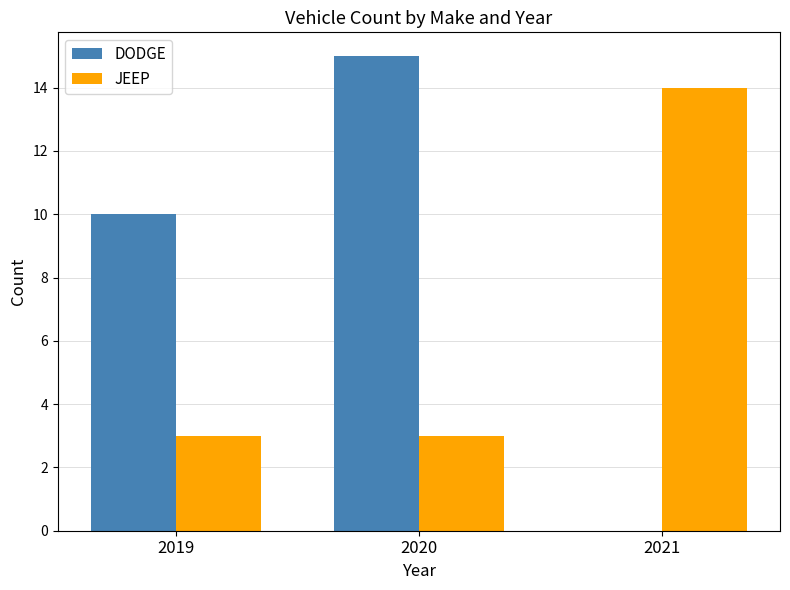

What is the total value across all series at 2020?

18